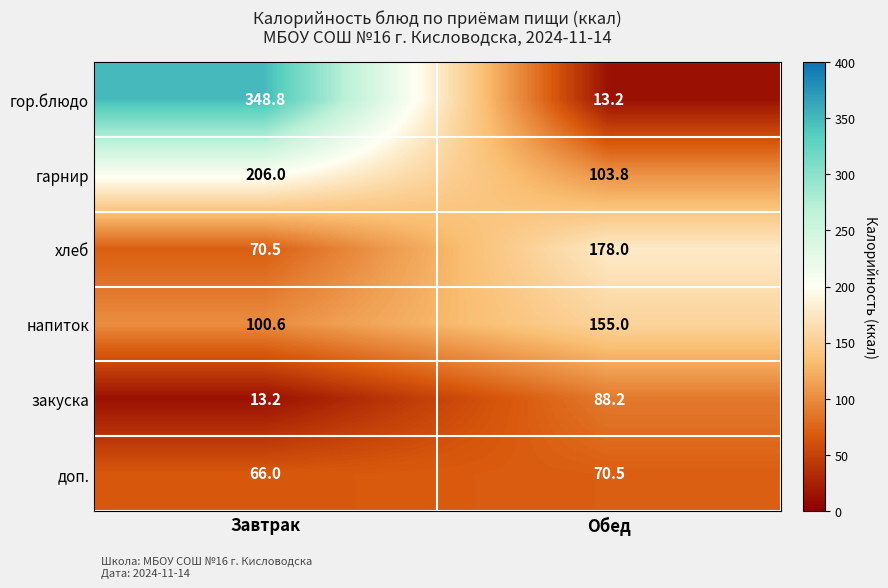

Reading left to right, what are all the values shown in this chart?

гор.блюдо: Завтрак=348.8	Обед=13.2
гарнир: Завтрак=206.0	Обед=103.8
хлеб: Завтрак=70.5	Обед=178.0
напиток: Завтрак=100.6	Обед=155.0
закуска: Завтрак=13.2	Обед=88.2
доп.: Завтрак=66.0	Обед=70.5